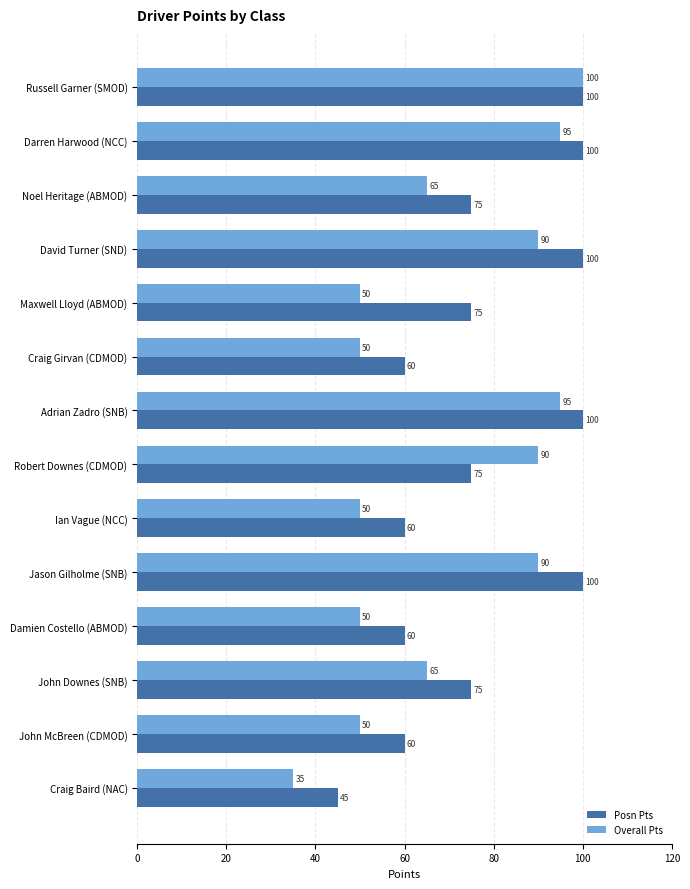

At how many categories does at least one series exceed 57?

13